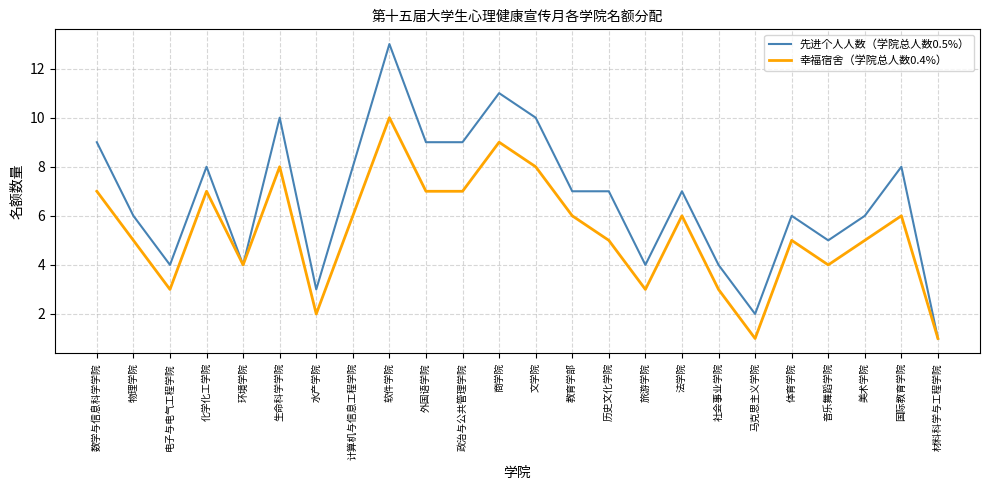

How many categories are shown in the chart?

24